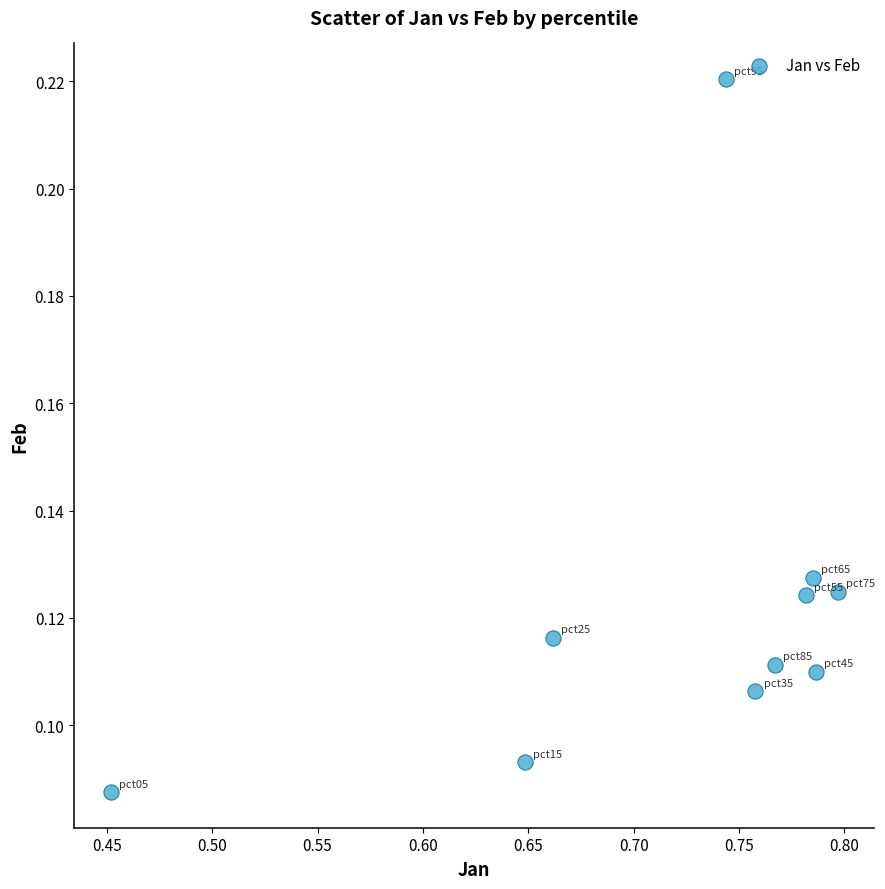

What is the range of X values (max minus min)?

0.3